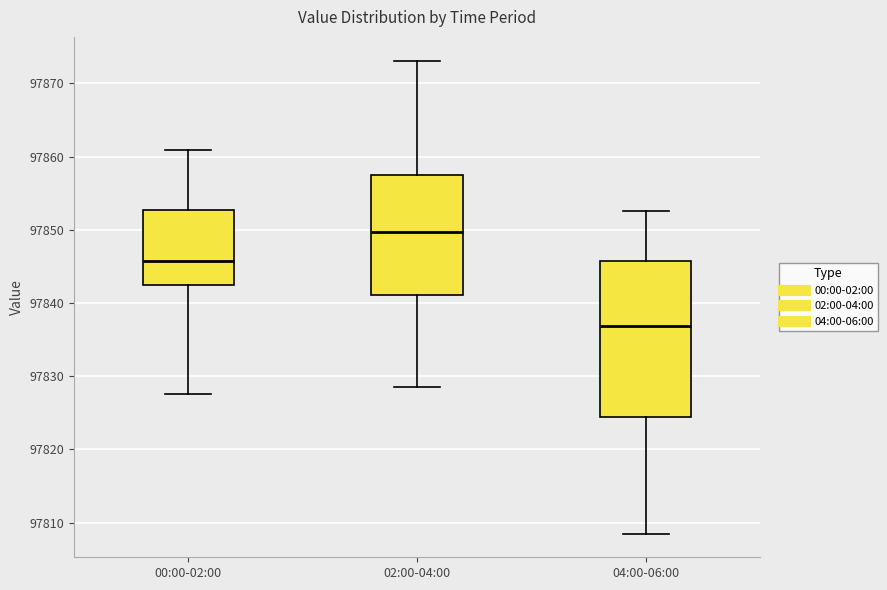

Where does the lower whisker of the box for 00:00-02:00 end on the y-axis? The values are not printed on the chart, so give them approximately, as read against the axis.

97828